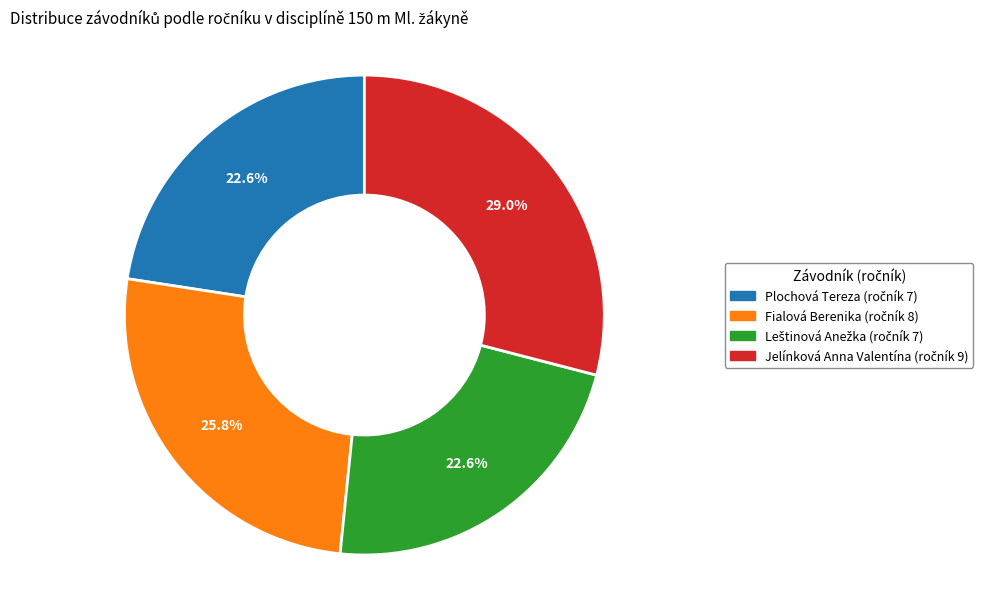

Is there any slice that represents more than half of the pie?

No